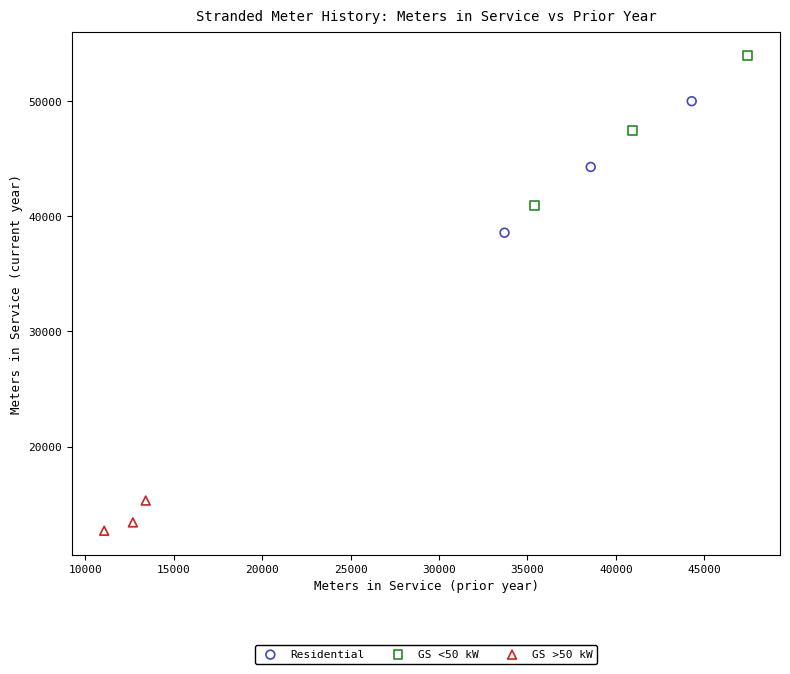

Which series has the widest spread of Y values?

GS <50 kW